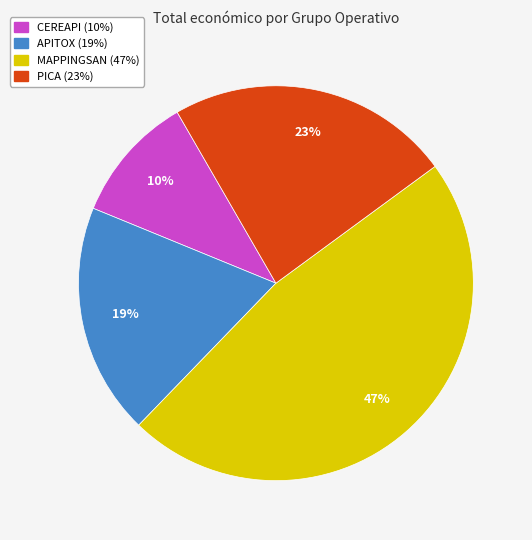

To the nearest percent, what is the combined percentage of CEREAPI and MAPPINGSAN?

58%